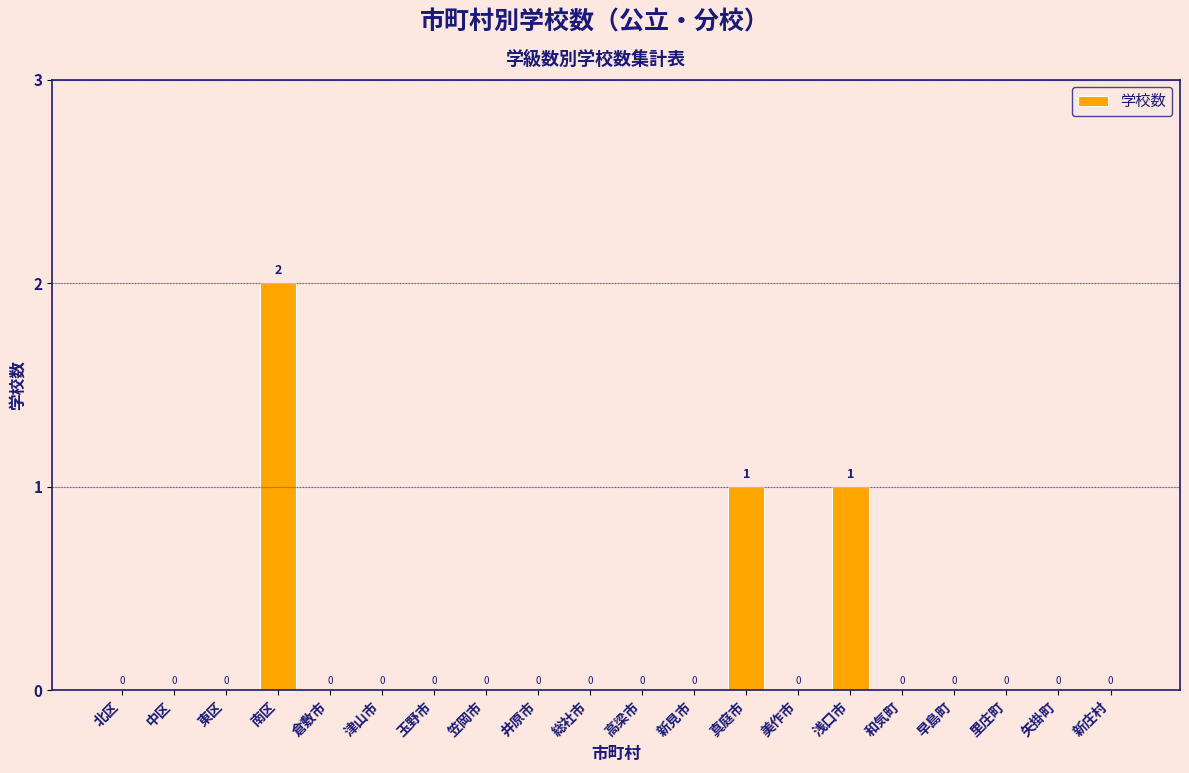

How many data points are above 0?

3